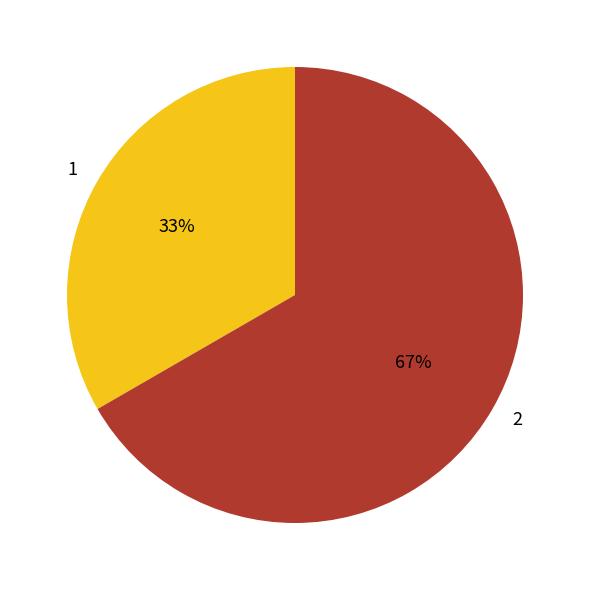

Approximately how many times larger is the value at 1 compared to 2?

0.5